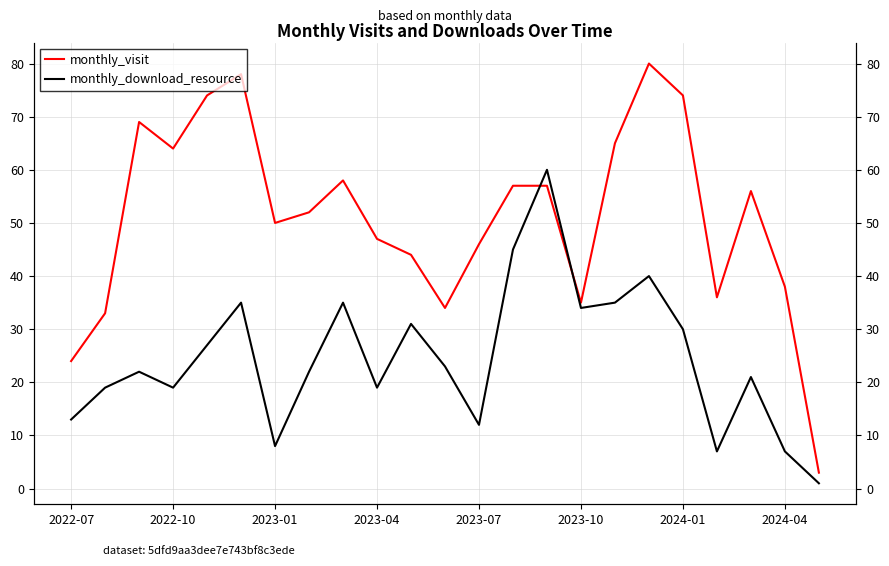

True or false: monthly_visit has more than 1 interior local peaks.

True